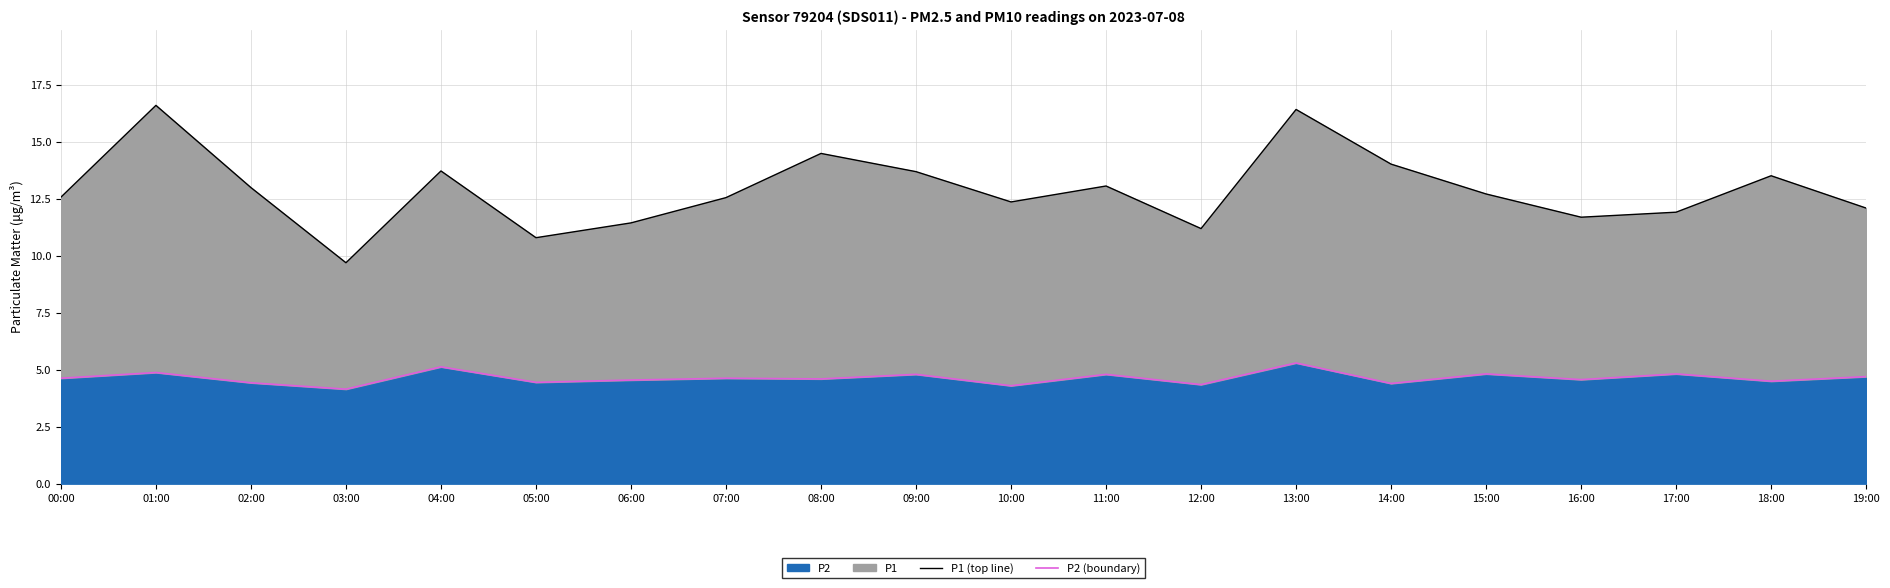

True or false: P1 (top line) and P2 (boundary) intersect in this chart.

False